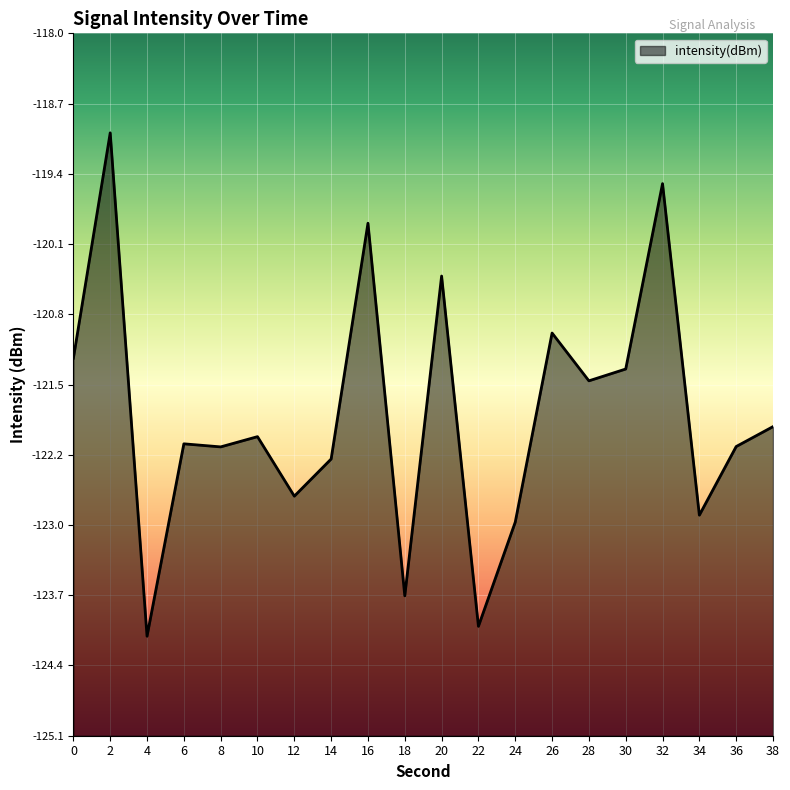

What is the maximum value shown in the chart?

-119.0